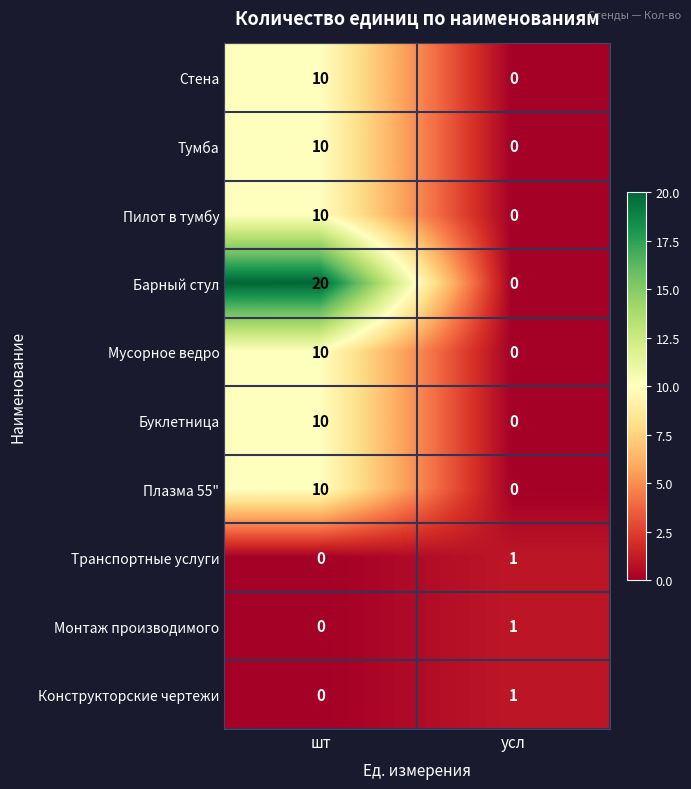

What is the difference between the Стена values at усл and шт?

10